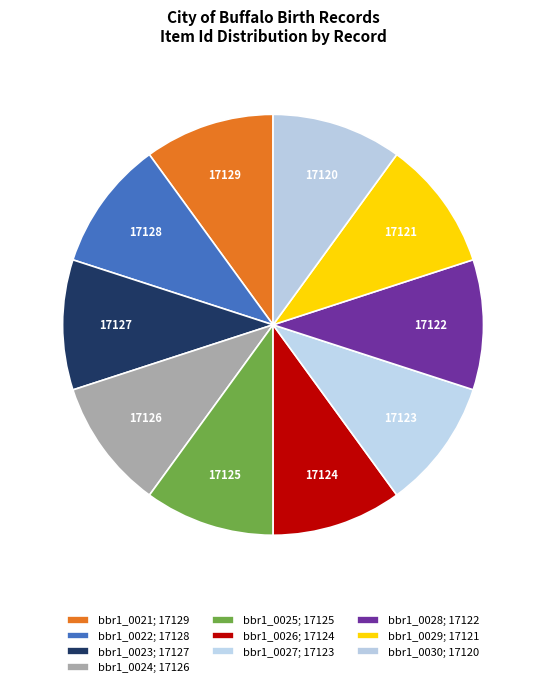

Is there a majority slice in this chart?

No